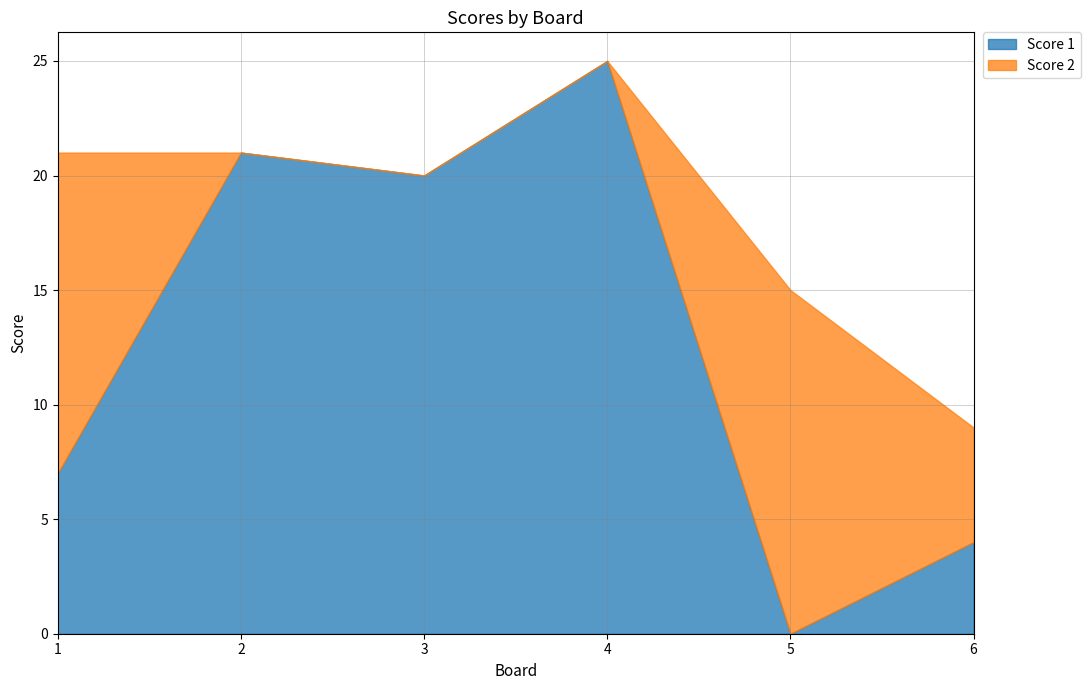

Reading left to right, what are all the values shown in this chart?

Score 1: 1=7	2=21	3=20	4=25	5=0	6=4
Score 2: 1=14	2=0	3=0	4=0	5=15	6=5